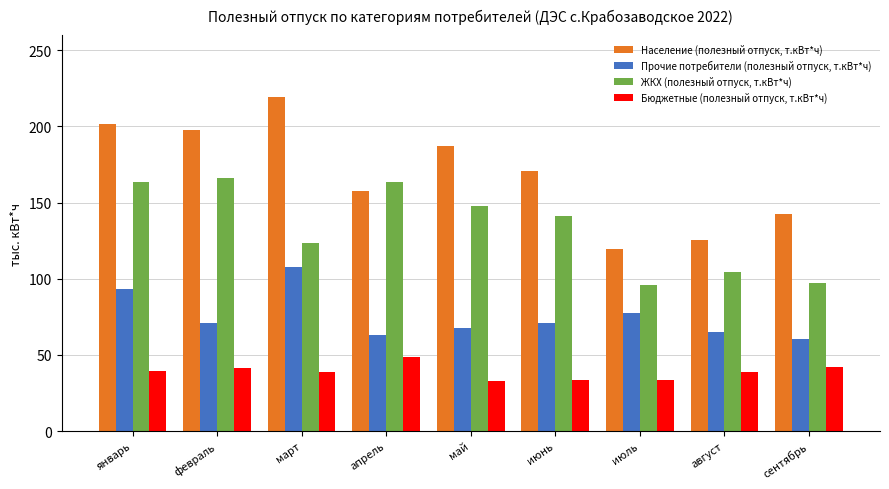

Is it true that Прочие потребители (полезный отпуск, т.кВт*ч) equals 77.7 at июль?

True